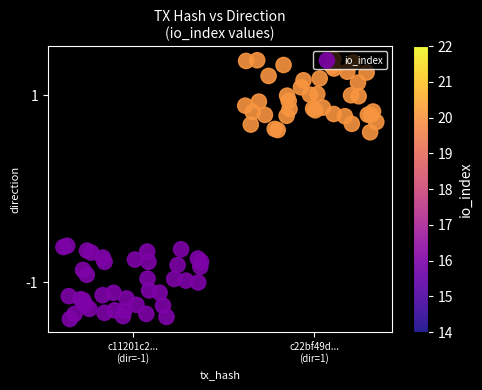

List the labels in order of c11201c2289e1c52b196c576c5969eab86c3aa6 value, largest first.

1, -1